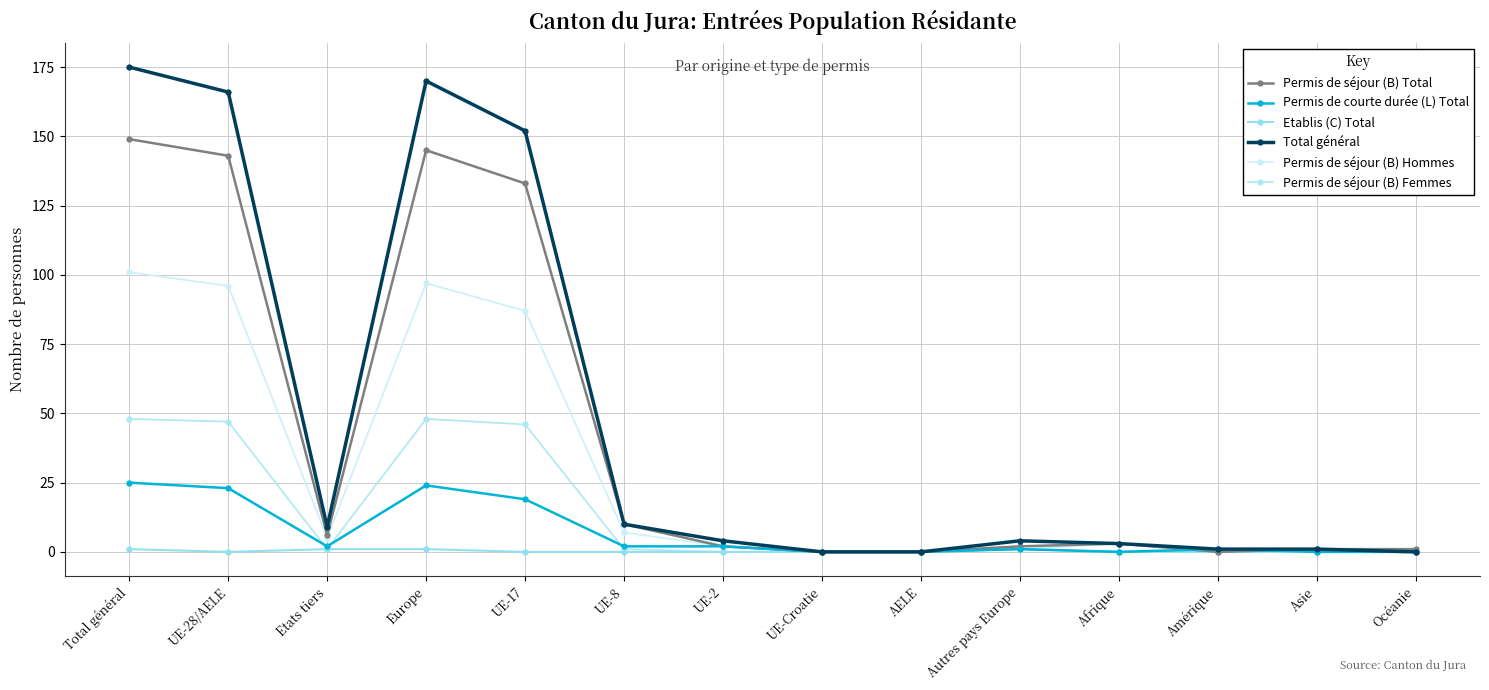

What is the approximate value of Permis de séjour (B) Total at UE-8?

10